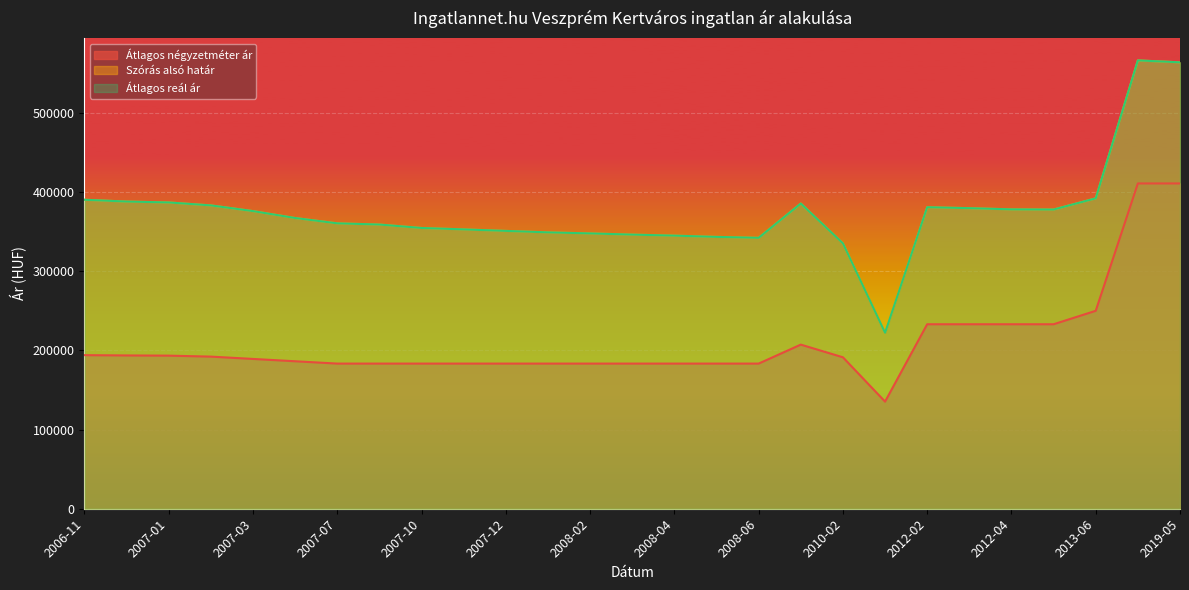

Between 2006-11 and 2012-04, which series saw the biggest shift?

Átlagos négyzetméter ár